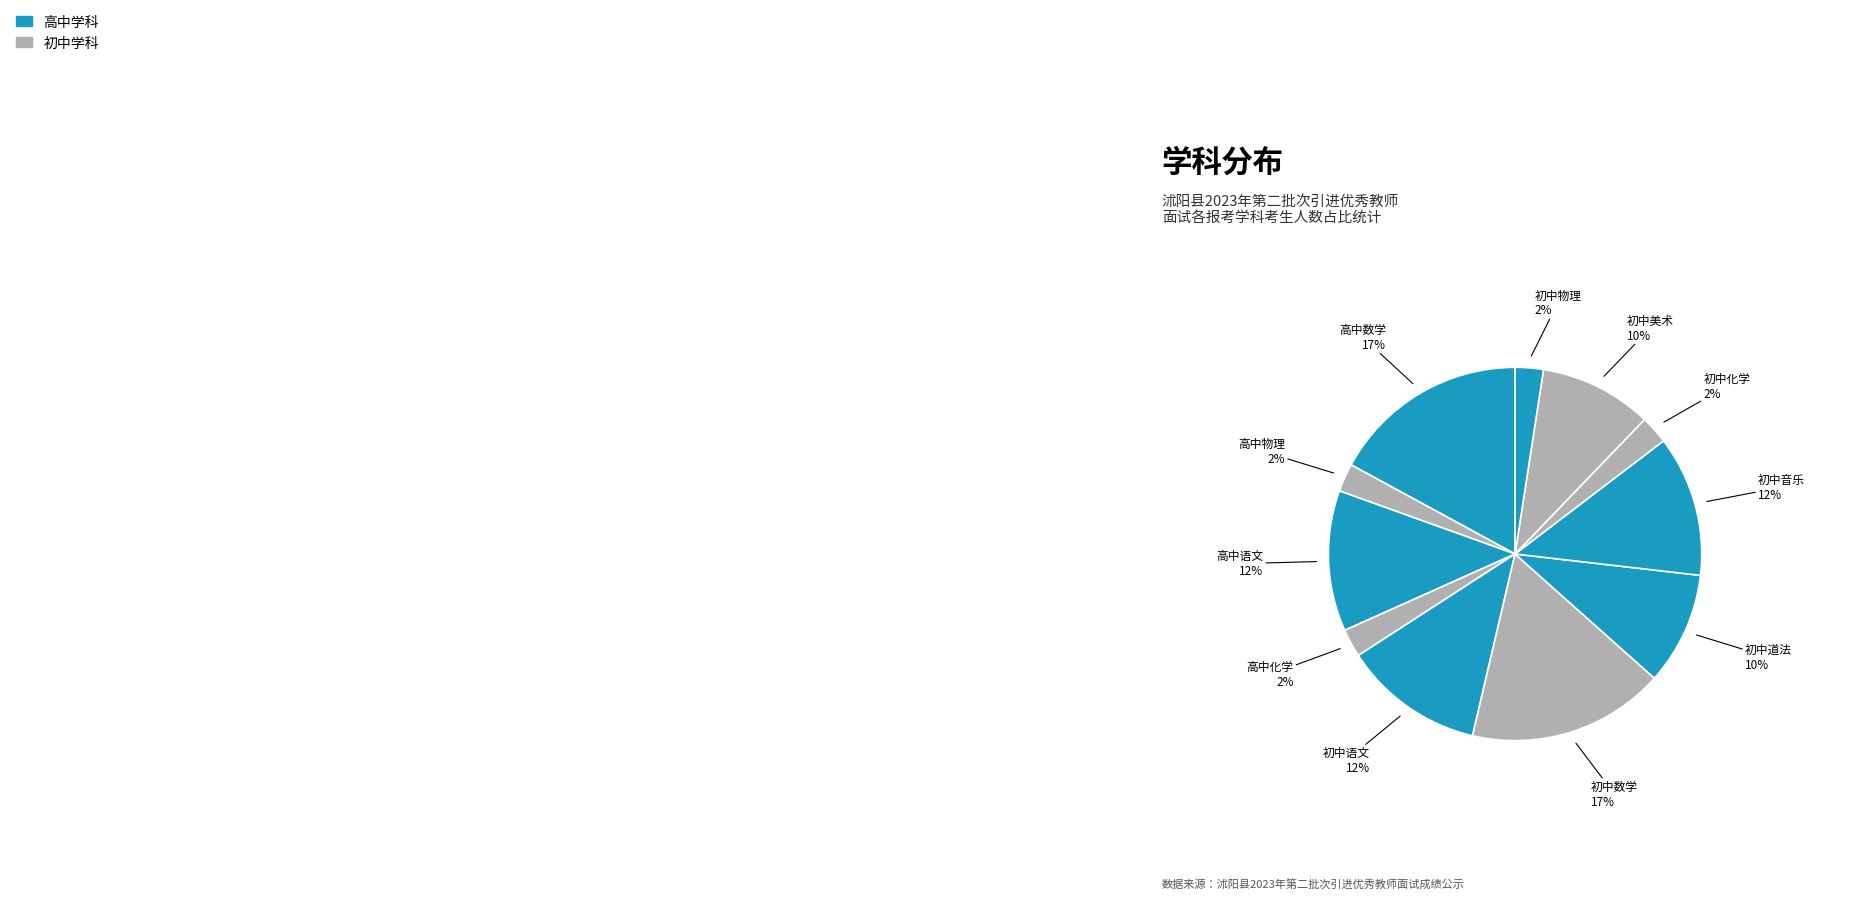

Count the number of slices in the pie.

11